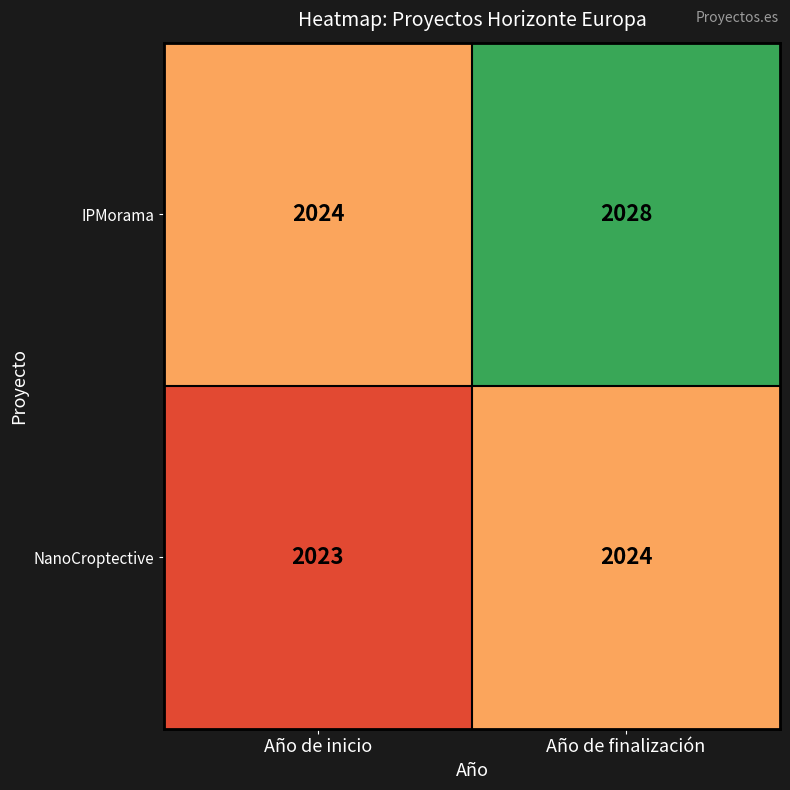

The value of NanoCroptective at Año de finalización is 2024. True or false?

True